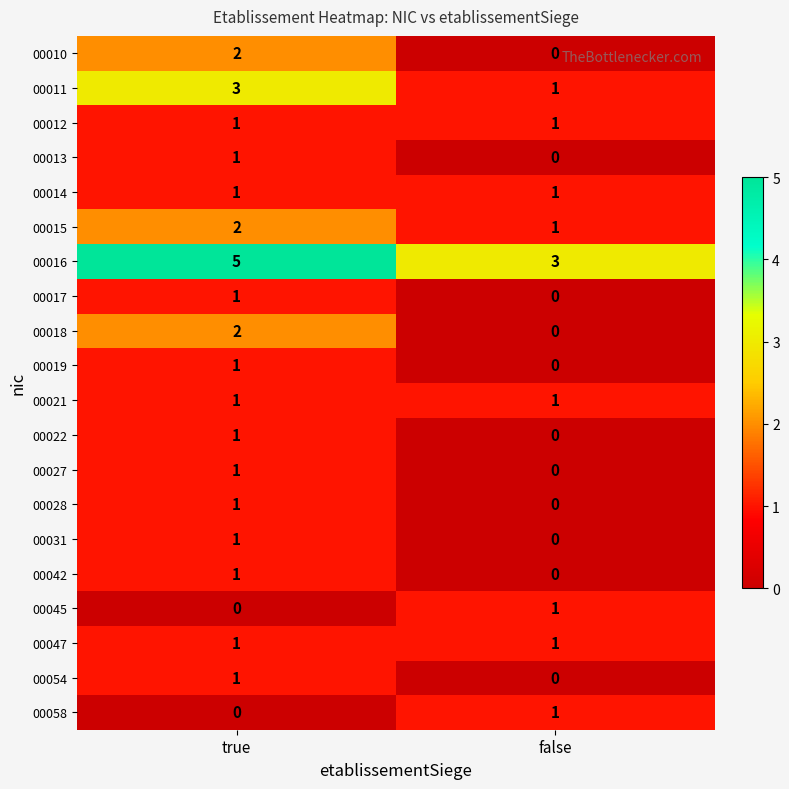

Count the number of data series in this chart.

20